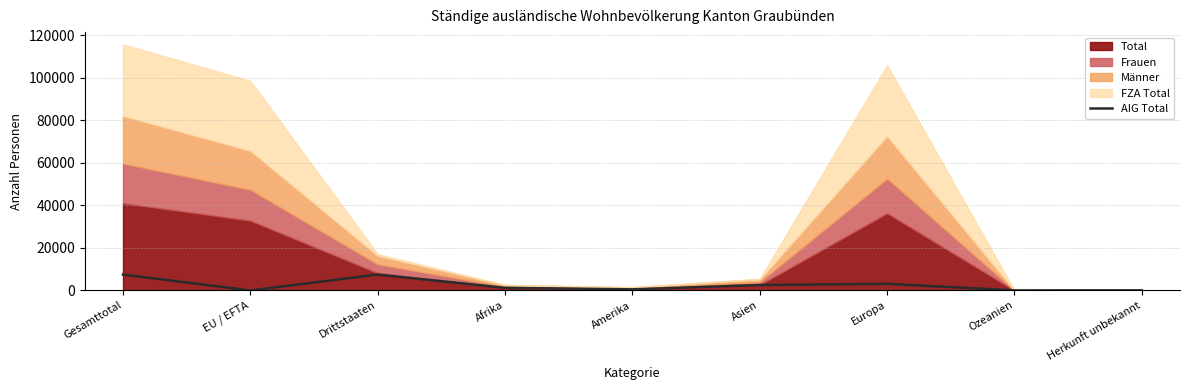

How many lines are shown in the chart?

1